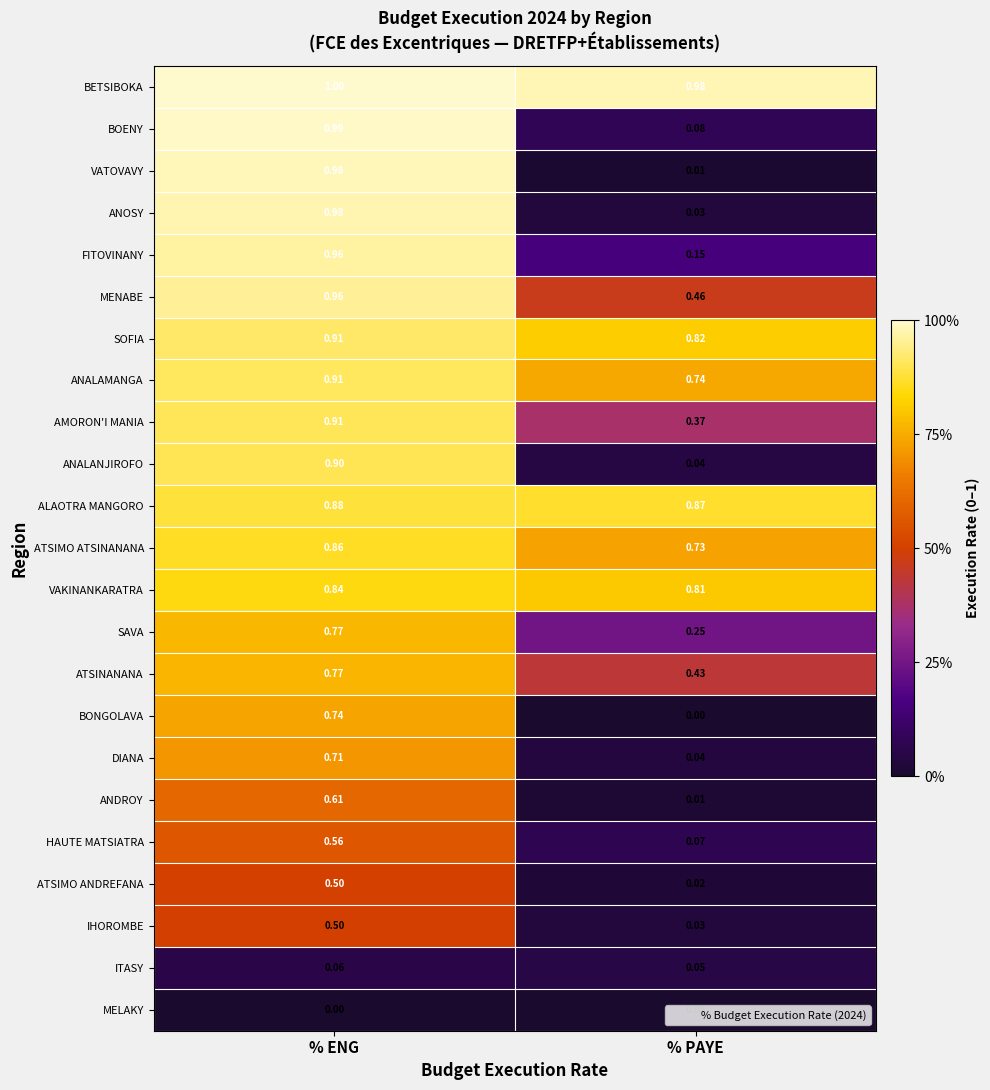

Which series has the largest range (max minus min)?

VATOVAVY